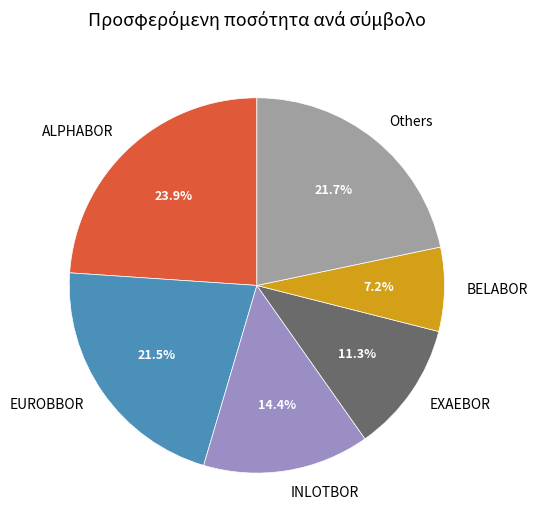

Is EUROBBOR the majority of the pie?

No